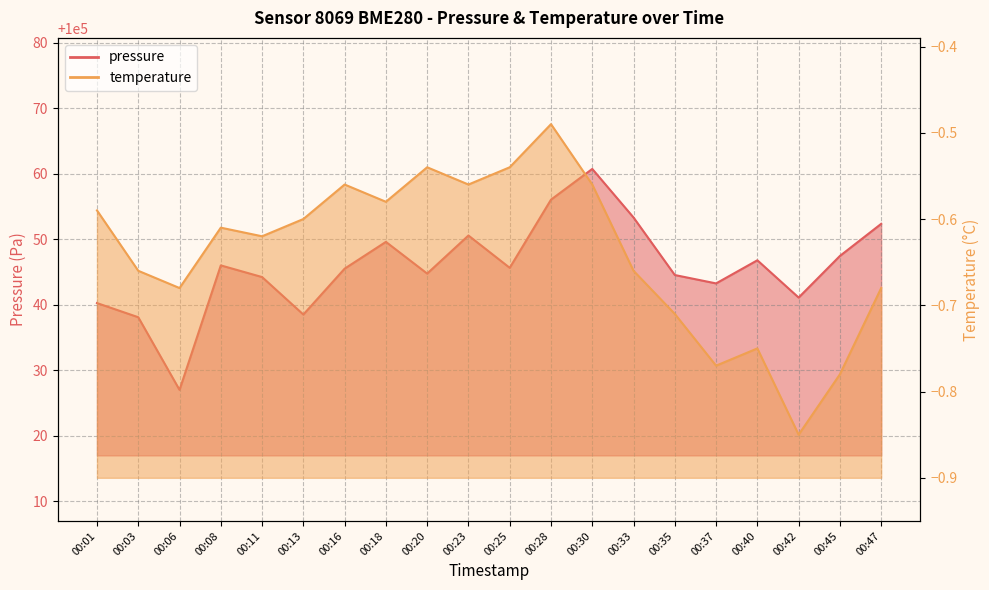

What is the spread (max minus min) of values at 00:01?

100040.8